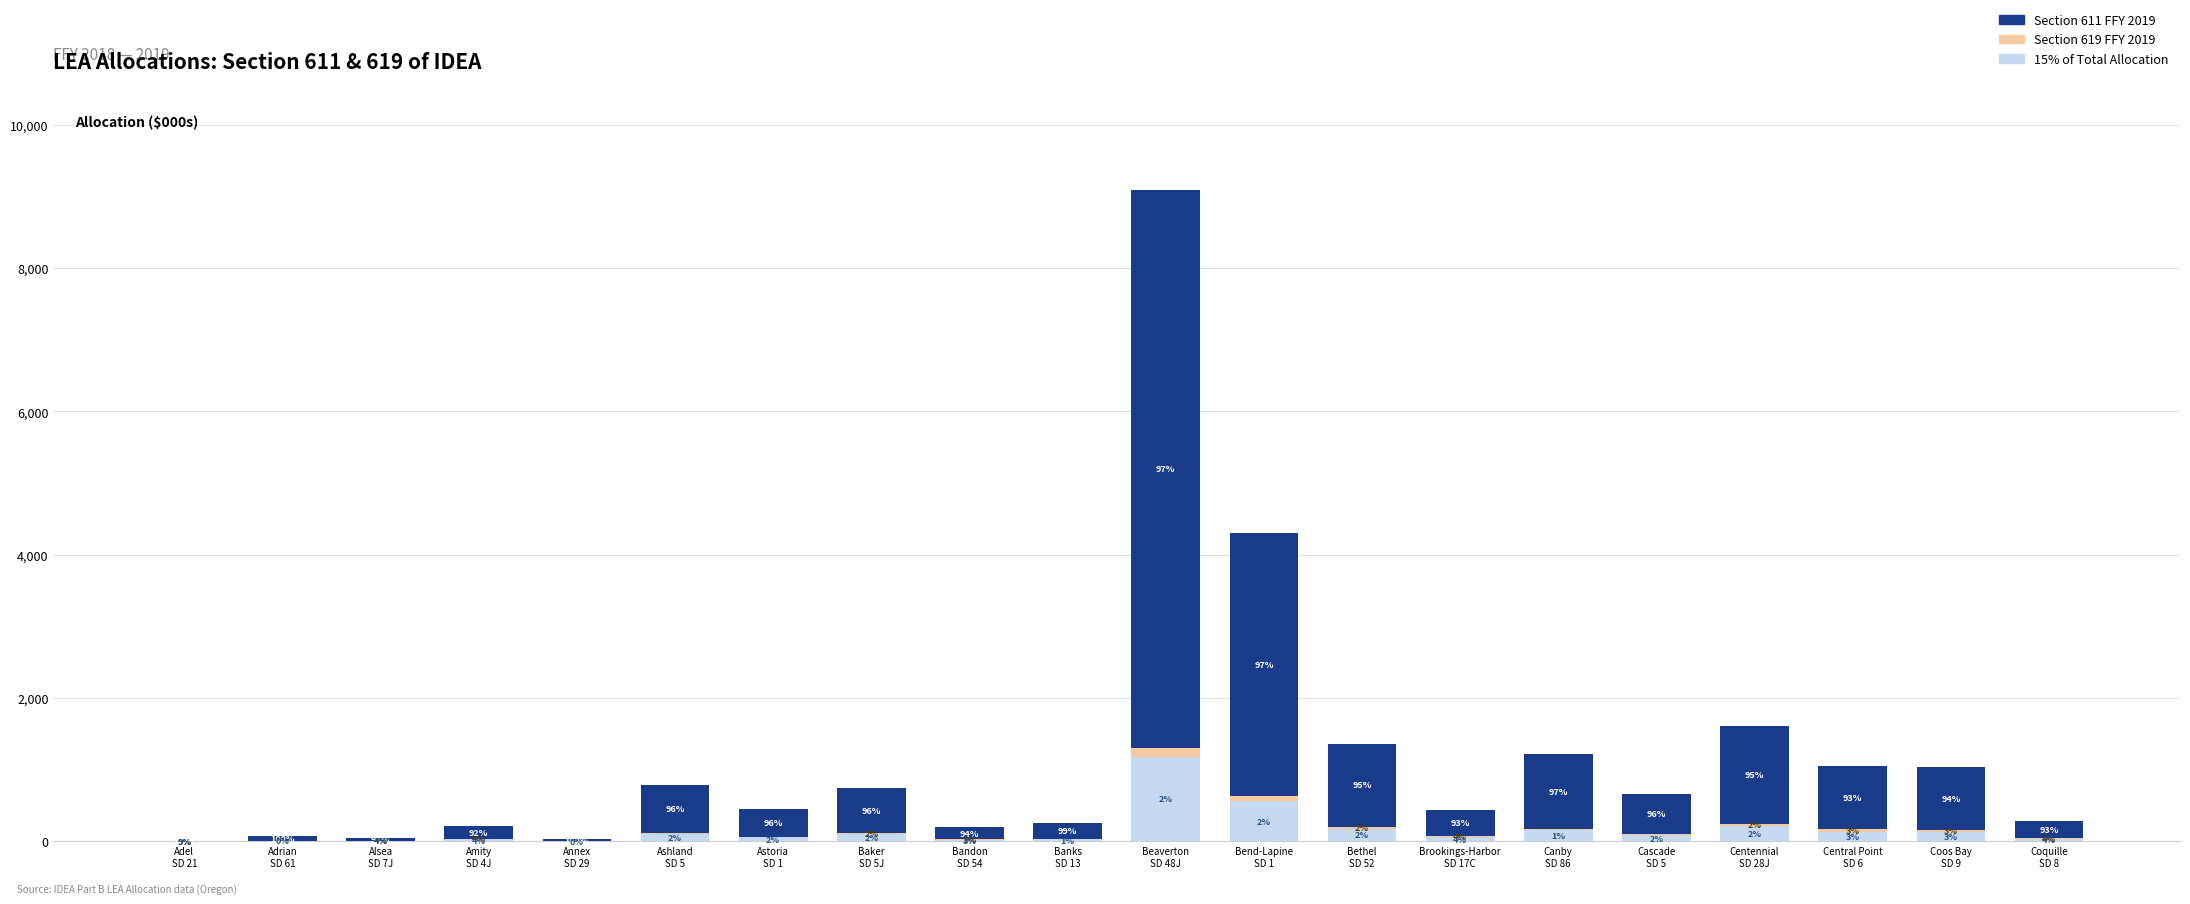

At which label is Section 611 FFY 2019 closest to 3891?

Bend-Lapine
SD 1